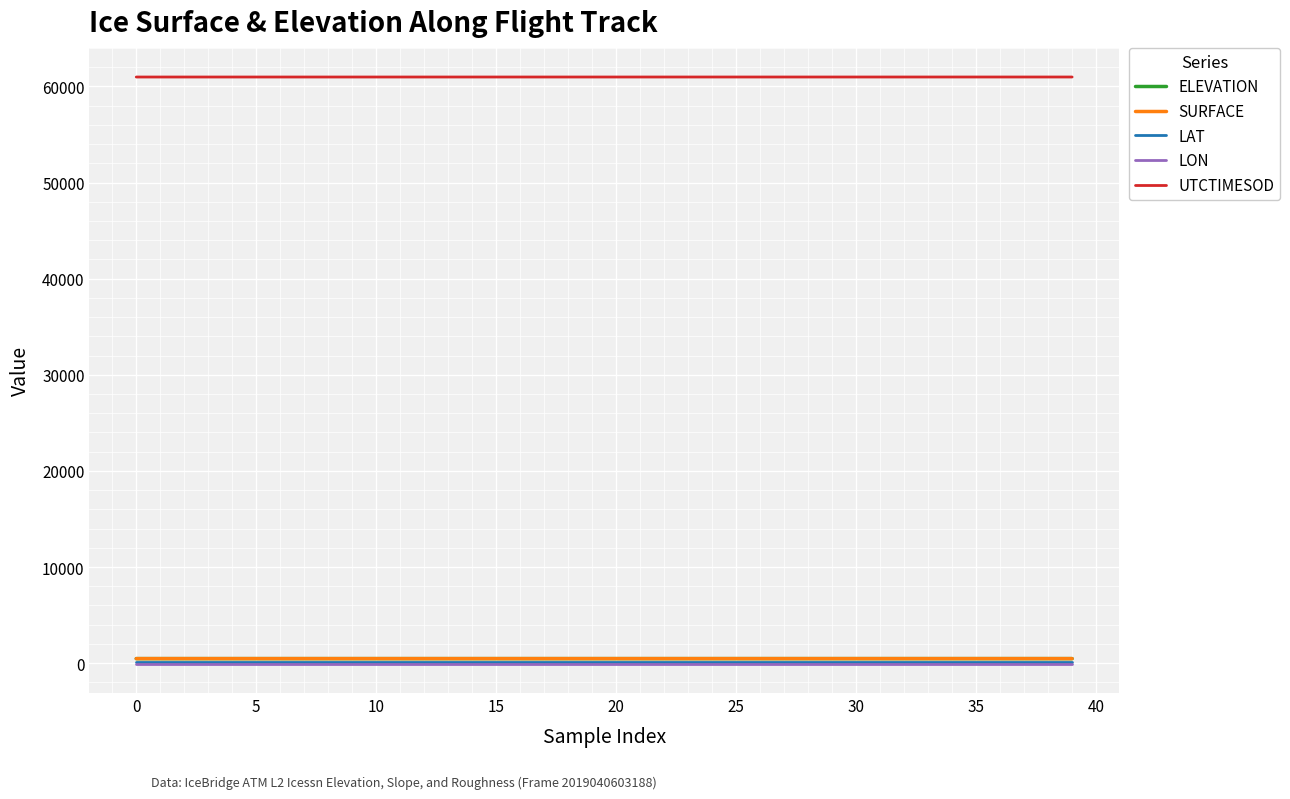

How many SURFACE values are between 467 and 468?

40